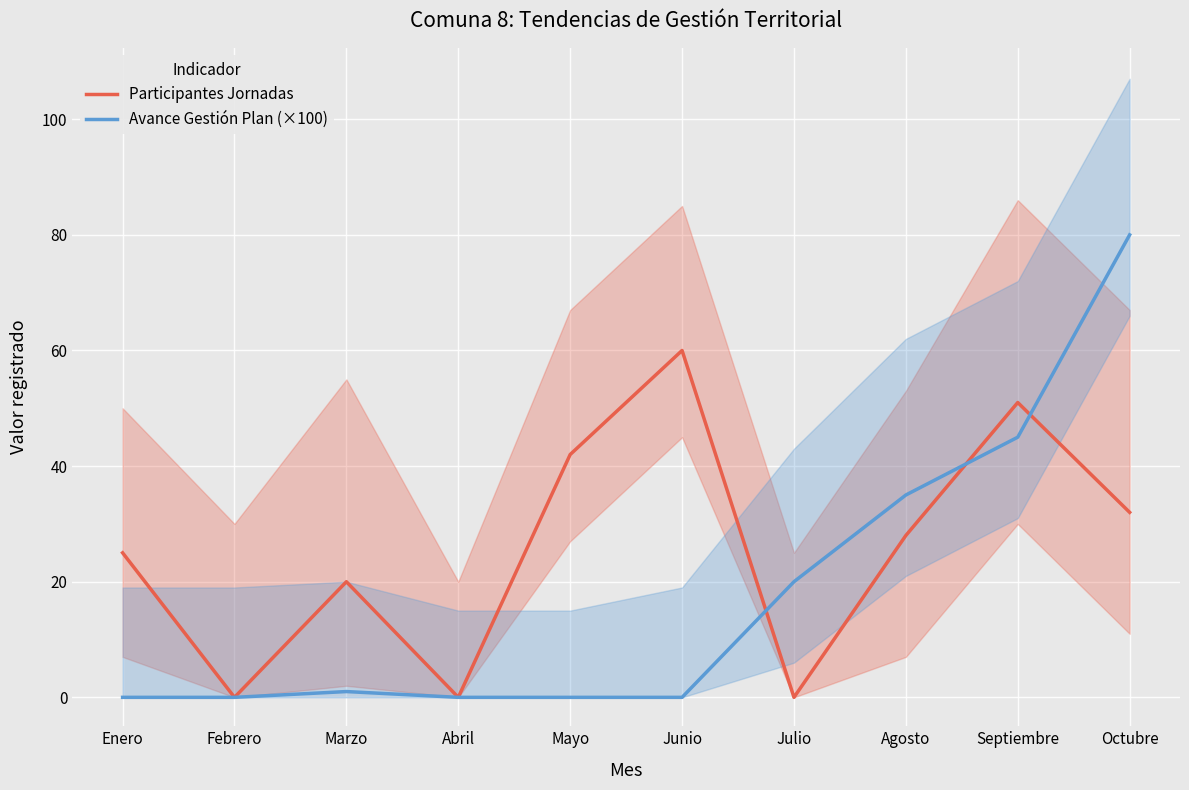

Reading left to right, transcribe all the data shown in this chart.

Participantes Jornadas: Enero=25	Febrero=0	Marzo=20	Abril=0	Mayo=42	Junio=60	Julio=0	Agosto=28	Septiembre=51	Octubre=32
Avance Gestión Plan (×100): Enero=0	Febrero=0	Marzo=1	Abril=0	Mayo=0	Junio=0	Julio=20	Agosto=35	Septiembre=45	Octubre=80